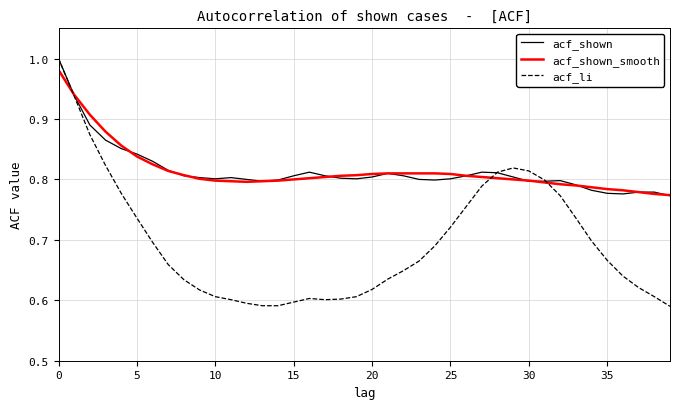

Which series has the largest range (max minus min)?

acf_li